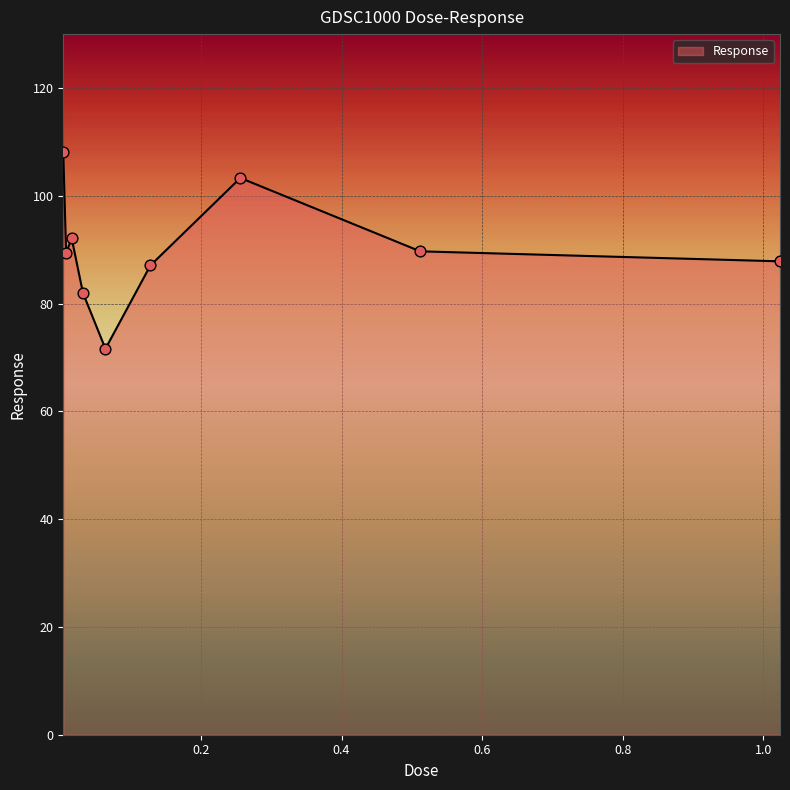

What is the minimum value shown in the chart?

71.6